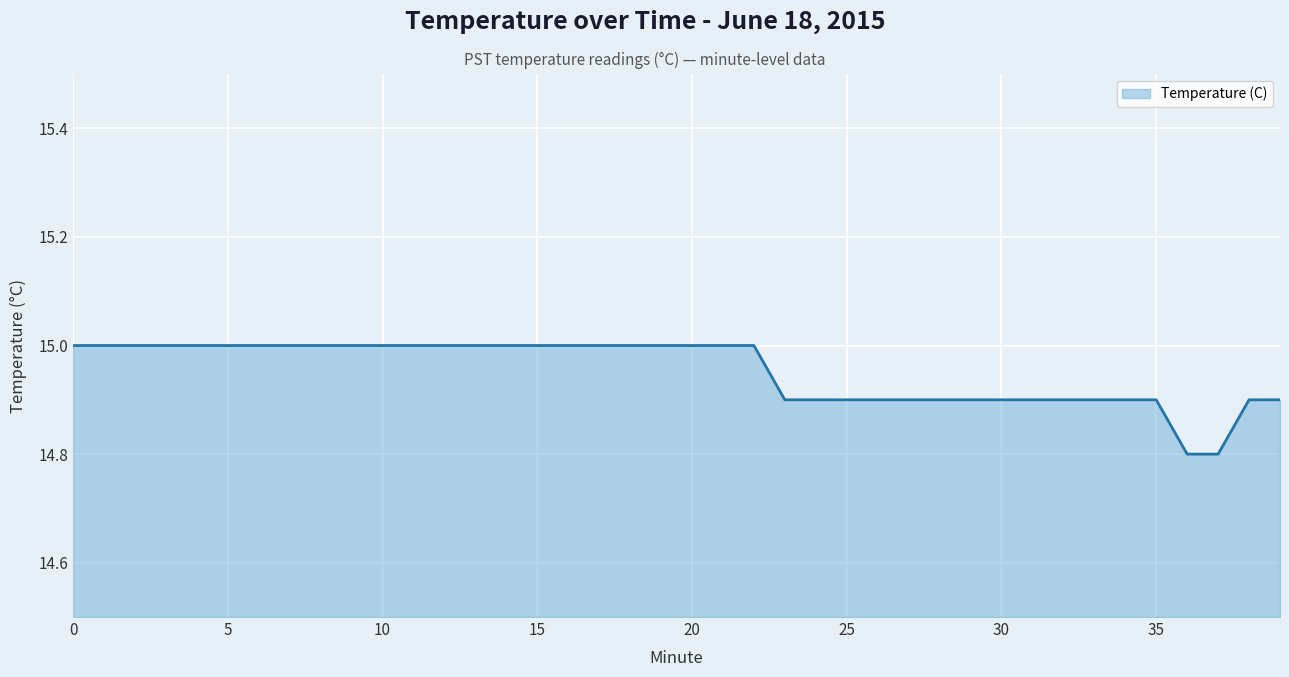

What is the greatest value displayed?

15.0